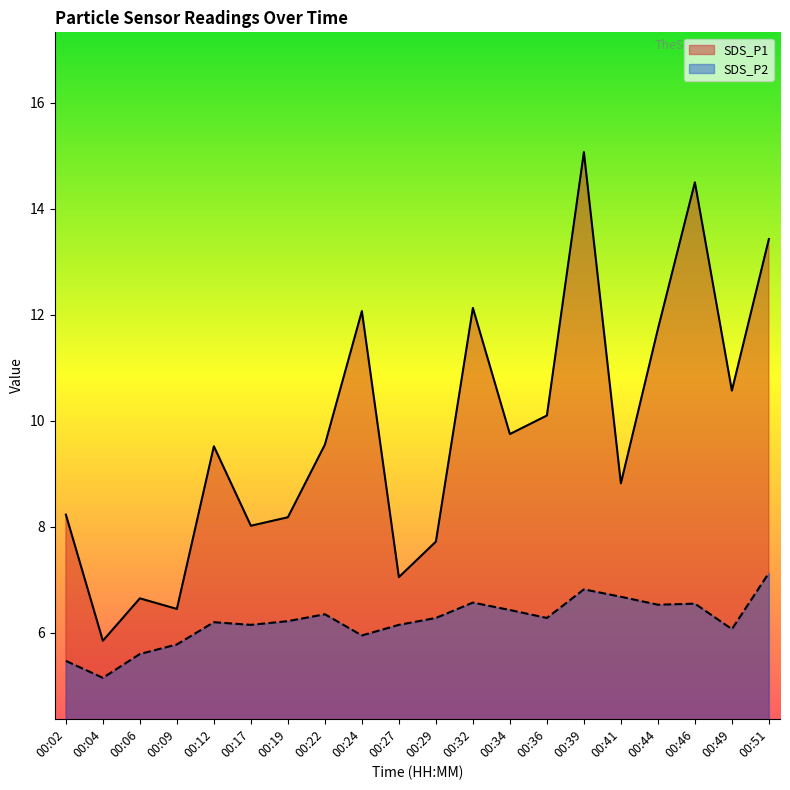

Reading right to left, what are all the values shown in this chart?

SDS_P1: 00:51=13.4	00:49=10.6	00:46=14.5	00:44=11.7	00:41=8.8	00:39=15.1	00:36=10.1	00:34=9.8	00:32=12.1	00:29=7.7	00:27=7.0	00:24=12.1	00:22=9.6	00:19=8.2	00:17=8.0	00:12=9.5	00:09=6.5	00:06=6.7	00:04=5.8	00:02=8.2
SDS_P2: 00:51=7.1	00:49=6.1	00:46=6.5	00:44=6.5	00:41=6.7	00:39=6.8	00:36=6.3	00:34=6.4	00:32=6.6	00:29=6.3	00:27=6.2	00:24=6.0	00:22=6.3	00:19=6.2	00:17=6.2	00:12=6.2	00:09=5.8	00:06=5.6	00:04=5.2	00:02=5.5